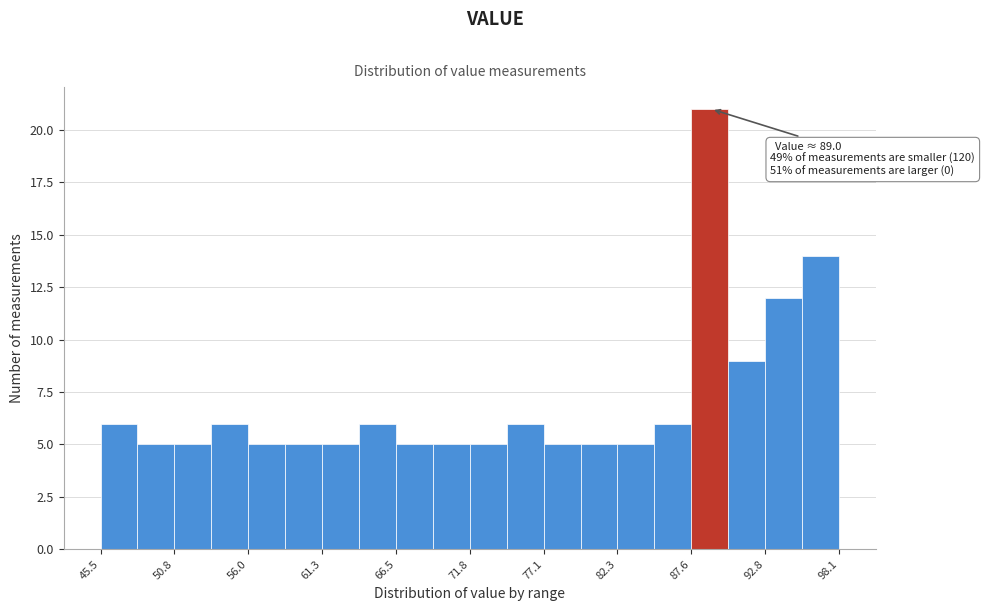

Around what value on the x-axis is the tallest bar? Give the approximate position of its centre, as read against the axis.

89